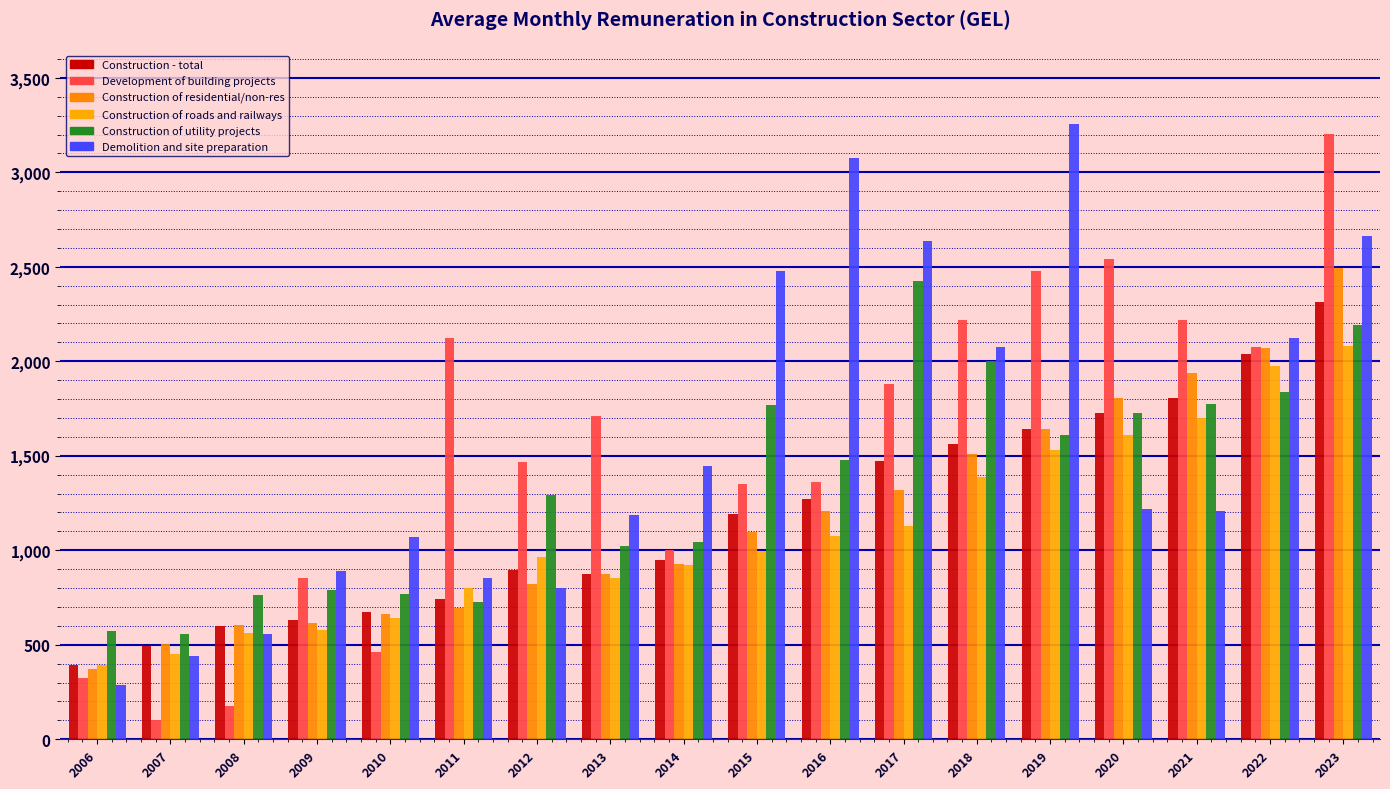

The value of Construction of roads and railways at 2019 is 1530.5. True or false?

True